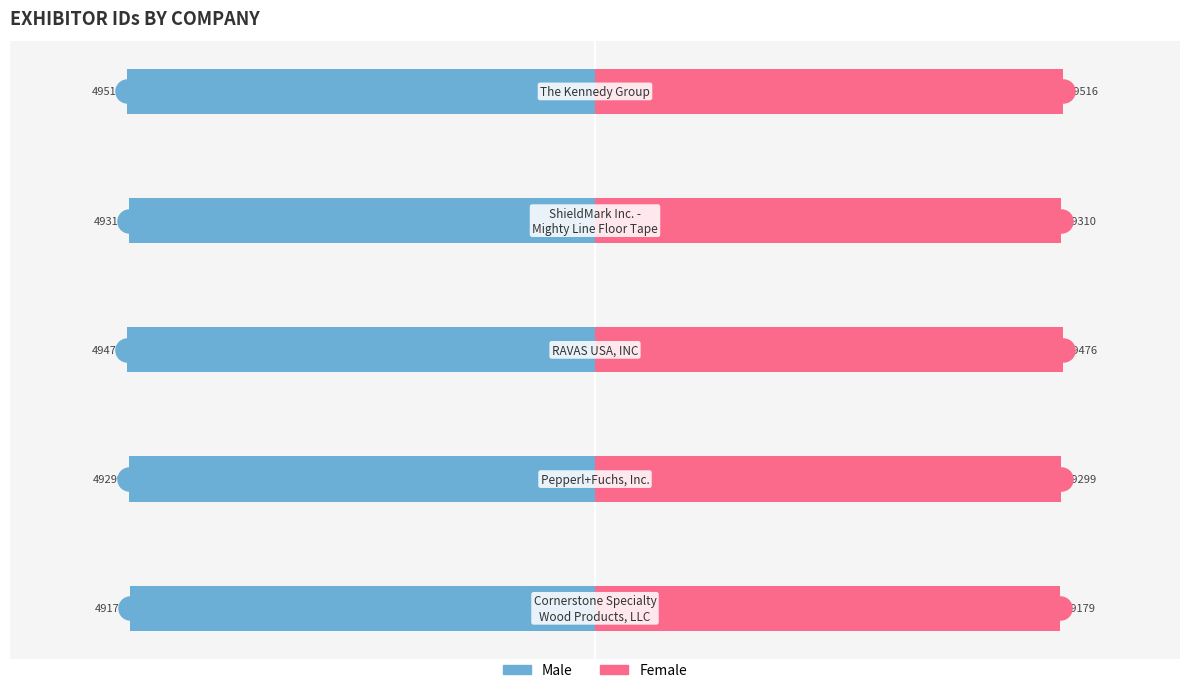

What is the value of the Male bar at the 3rd from the left?

-49476